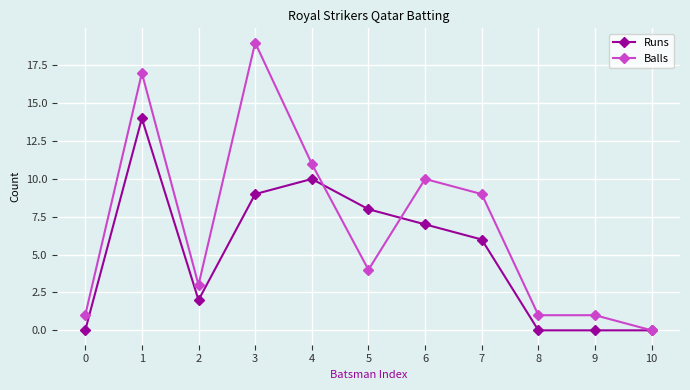

The Runs series shows 2 at 2. True or false?

True